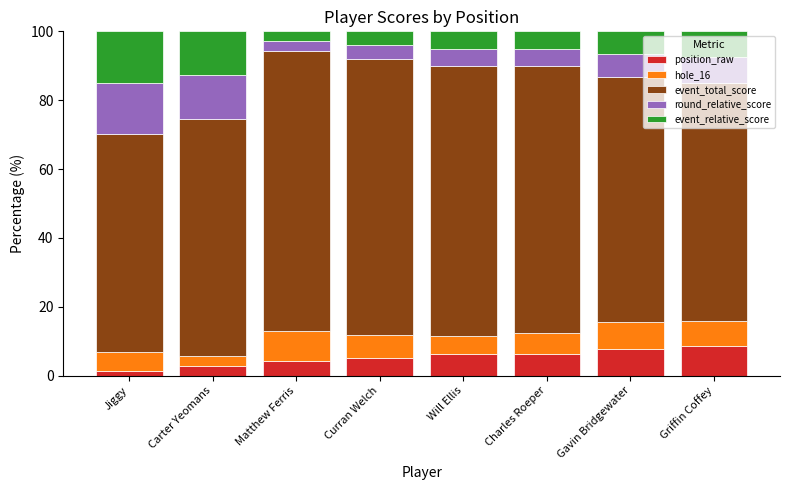

What value does the position_raw series have at Jiggy?

1.4